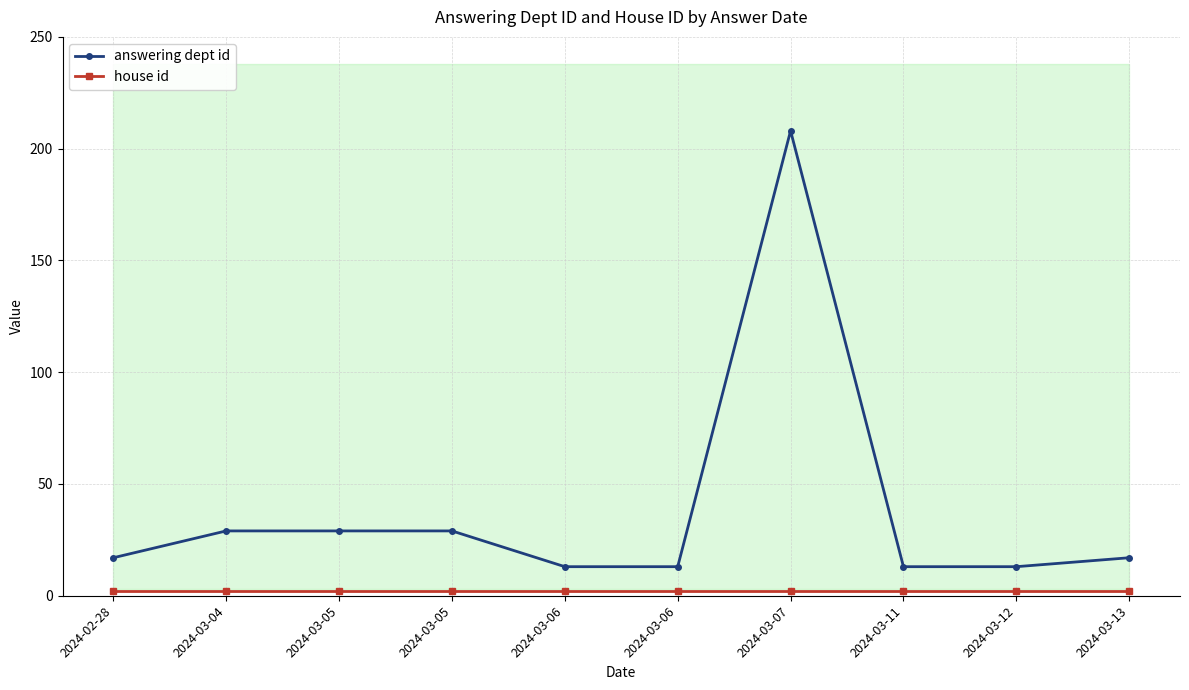

True or false: answering dept id and house id cross at least once.

False